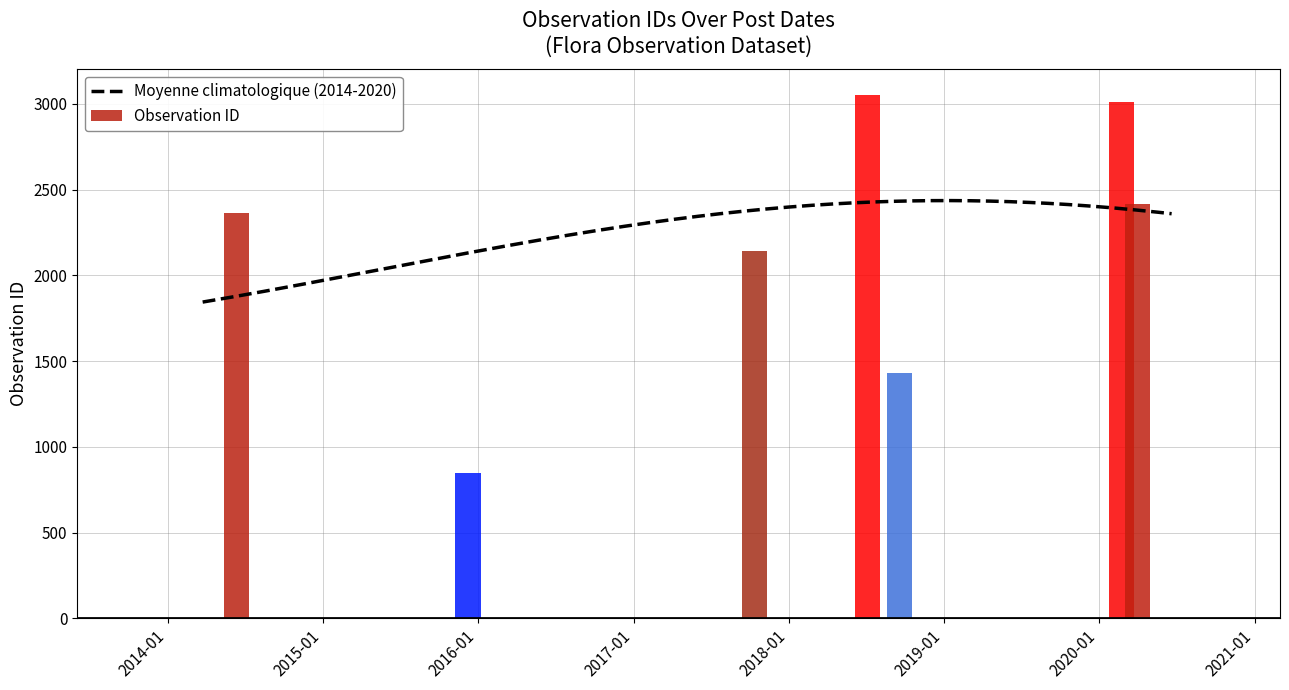

What is the ratio of the value at 2014-06-11 to the value at 2020-03-31?

1.0